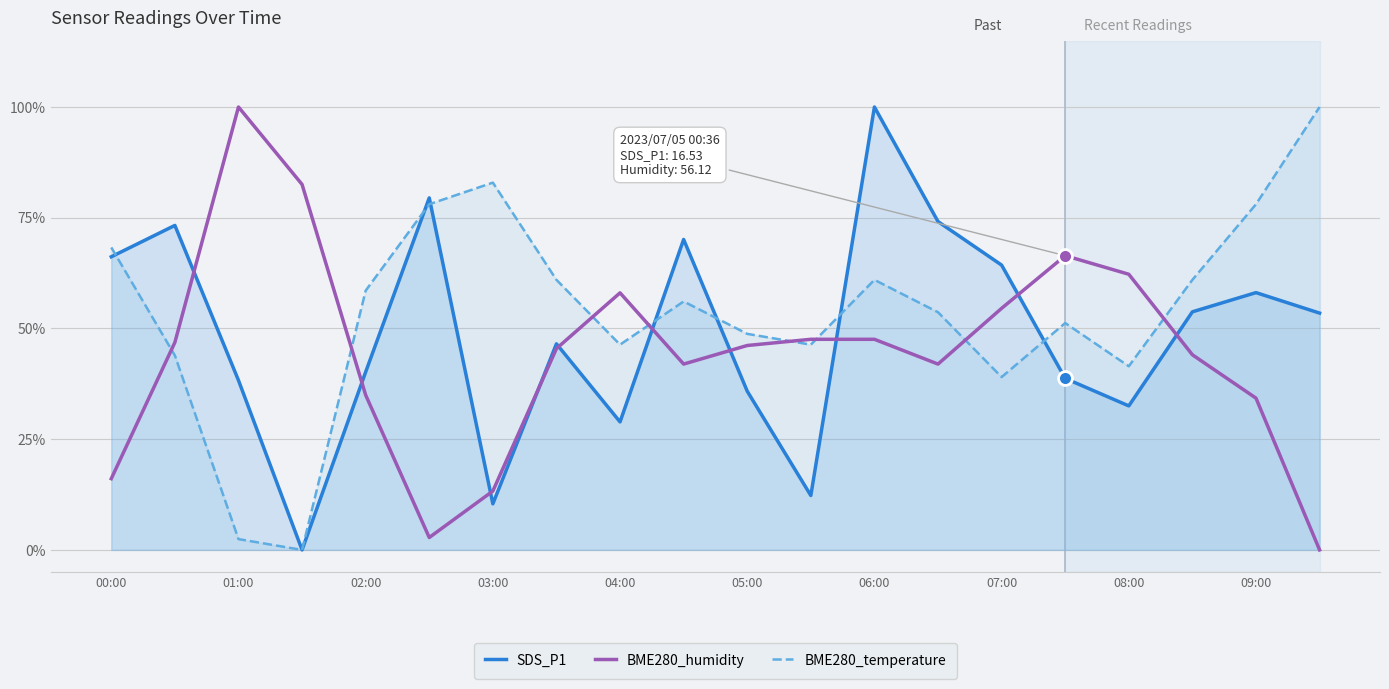

How many lines are shown in the chart?

3